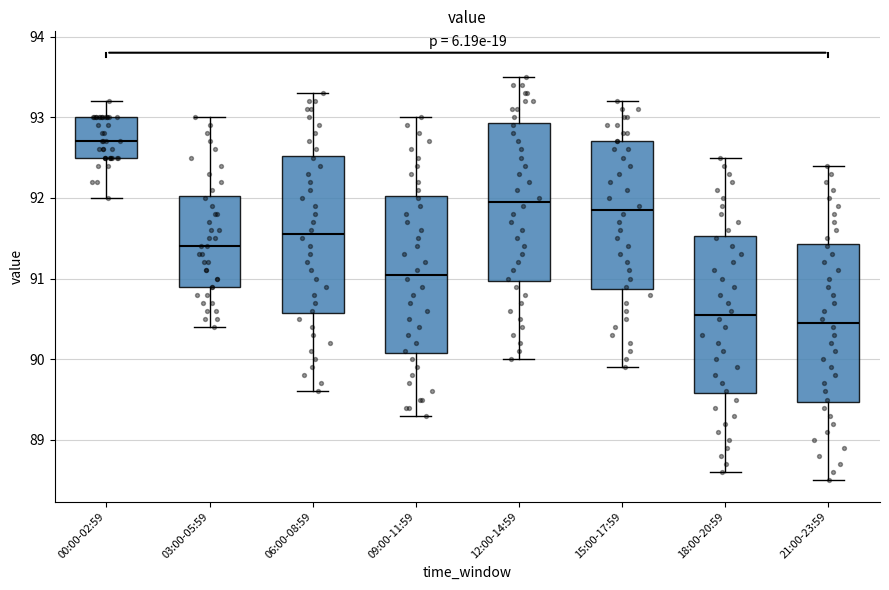

Which box has the highest median line?

00:00-02:59